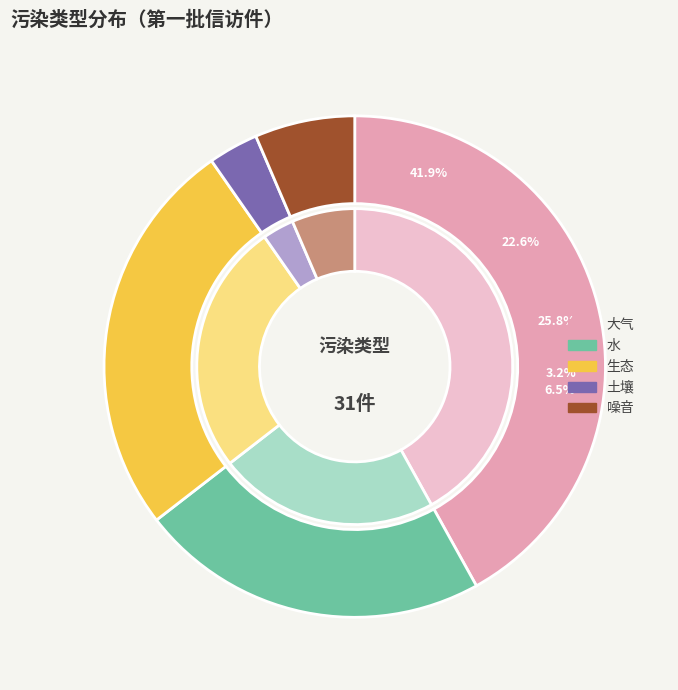

The 生态 slice represents 26% of the pie. True or false?

True